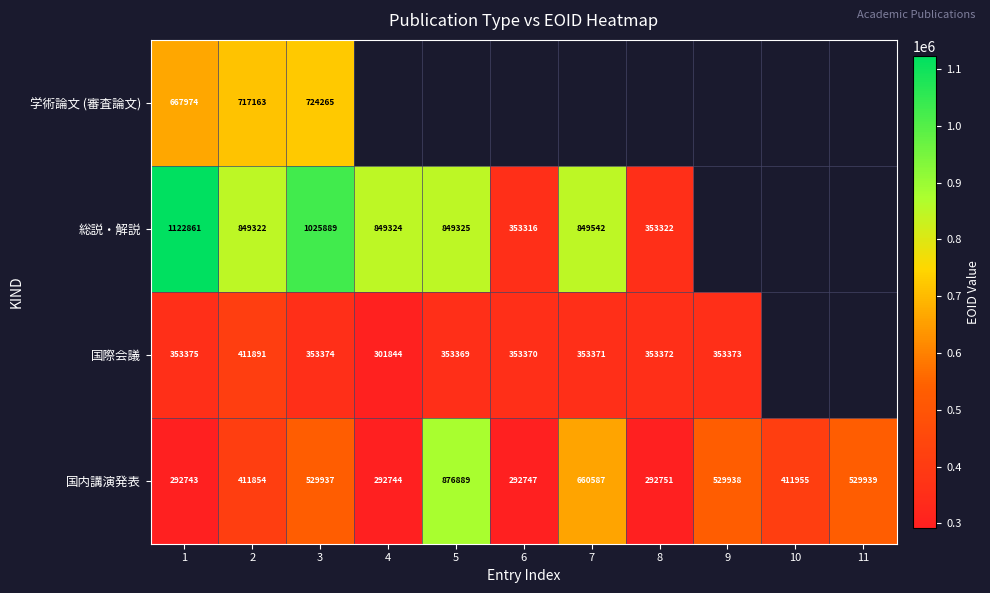

What is the sum of all 国内講演発表 values?

5122084